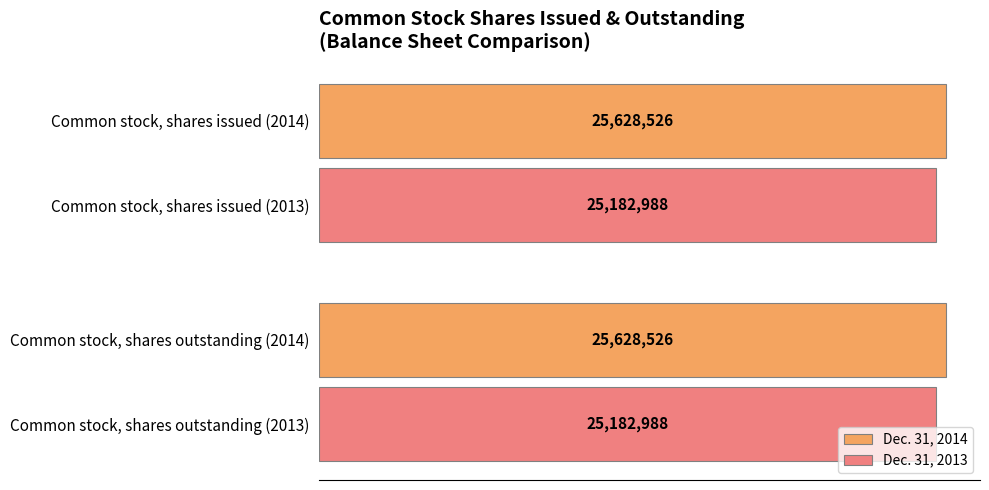

What are all the series names shown in the legend?

Dec. 31, 2014, Dec. 31, 2013